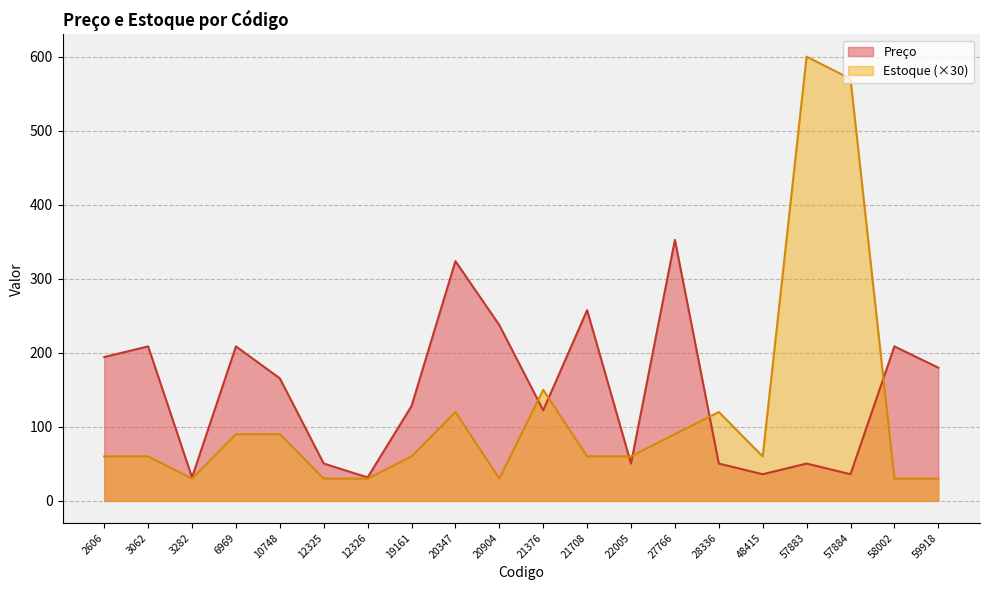

Reading right to left, transcribe all the data shown in this chart.

Preço: 59918=179.9	58002=208.6	57884=36.0	57883=50.4	48415=36.0	28336=50.4	27766=352.5	22005=50.4	21708=257.6	21376=122.3	20904=237.4	20347=323.8	19161=128.1	12326=31.7	12325=50.4	10748=165.5	6969=208.6	3282=31.7	3062=208.6	2606=194.2
Estoque: 59918=30.0	58002=30.0	57884=570.0	57883=600.0	48415=60.0	28336=120.0	27766=90.0	22005=60.0	21708=60.0	21376=150.0	20904=30.0	20347=120.0	19161=60.0	12326=30.0	12325=30.0	10748=90.0	6969=90.0	3282=30.0	3062=60.0	2606=60.0